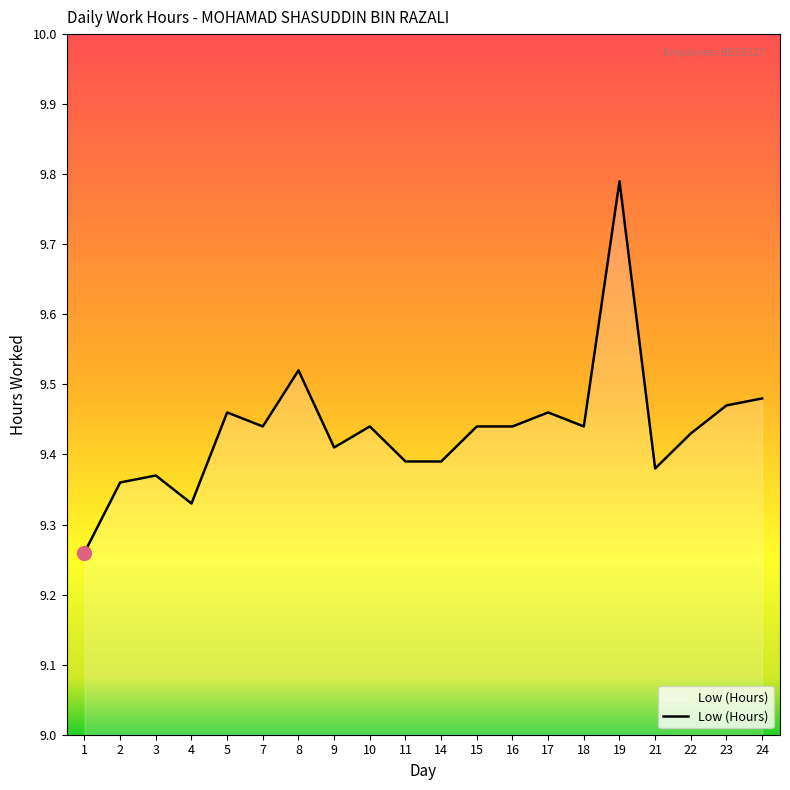

Which has a higher value, 8 or 14?

8